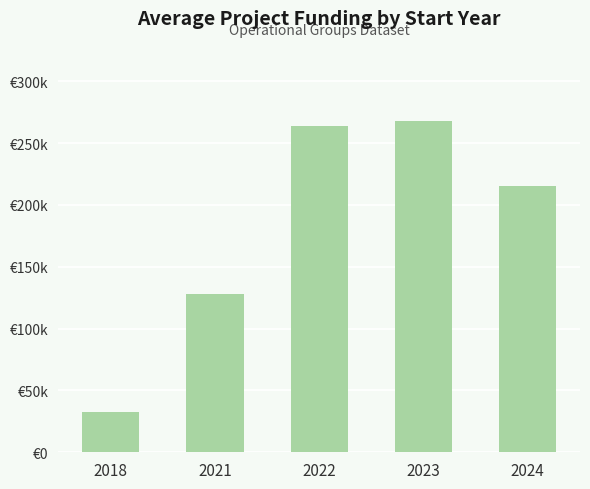

True or false: the data shows 78494.3 at 2024.

False